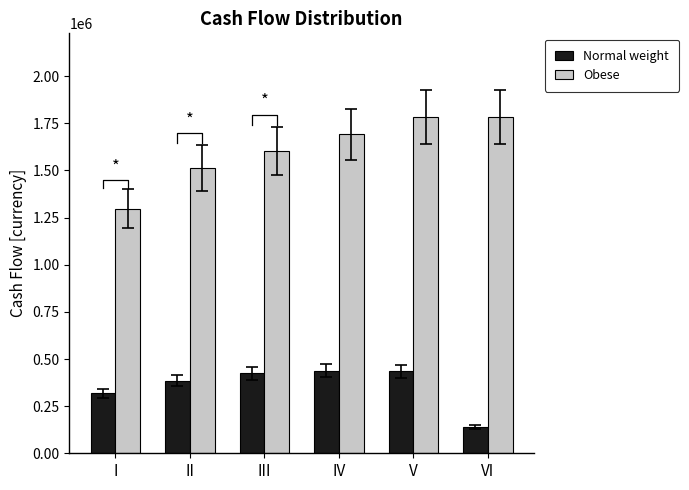

How many bars are there in total?

12